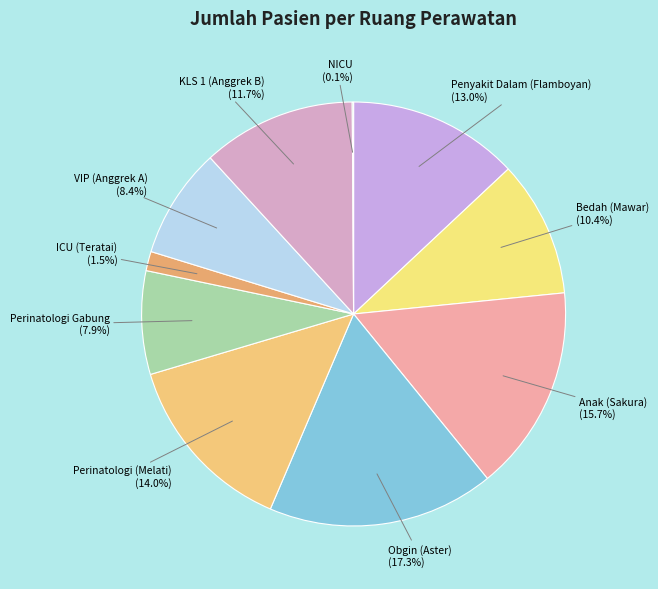

What is the largest slice in the pie chart?

Obgin (Aster)